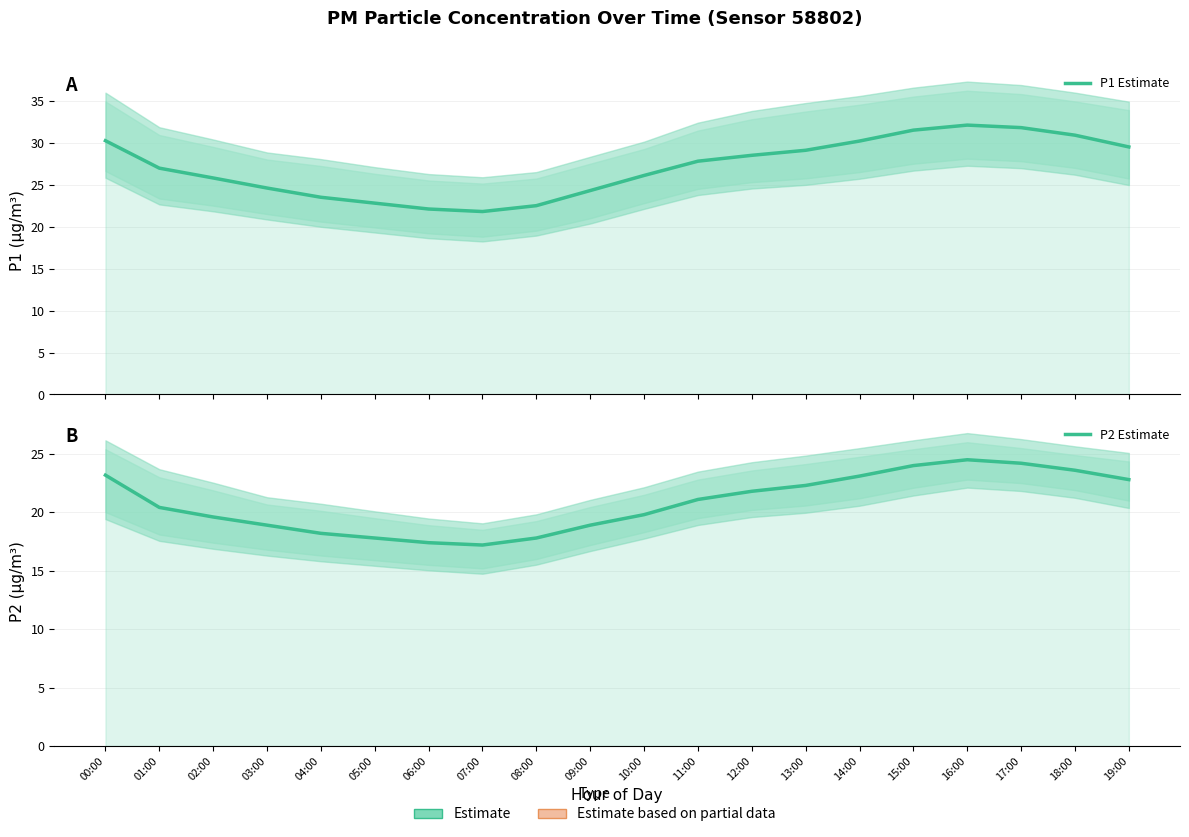

Reading left to right, list all the values displayed in this chart.

P1 Estimate: 00:00=30.2	01:00=27.0	02:00=25.8	03:00=24.6	04:00=23.5	05:00=22.8	06:00=22.1	07:00=21.8	08:00=22.5	09:00=24.3	10:00=26.1	11:00=27.8	12:00=28.5	13:00=29.1	14:00=30.2	15:00=31.5	16:00=32.1	17:00=31.8	18:00=30.9	19:00=29.5
P2 Estimate: 00:00=23.2	01:00=20.4	02:00=19.6	03:00=18.9	04:00=18.2	05:00=17.8	06:00=17.4	07:00=17.2	08:00=17.8	09:00=18.9	10:00=19.8	11:00=21.1	12:00=21.8	13:00=22.3	14:00=23.1	15:00=24.0	16:00=24.5	17:00=24.2	18:00=23.6	19:00=22.8